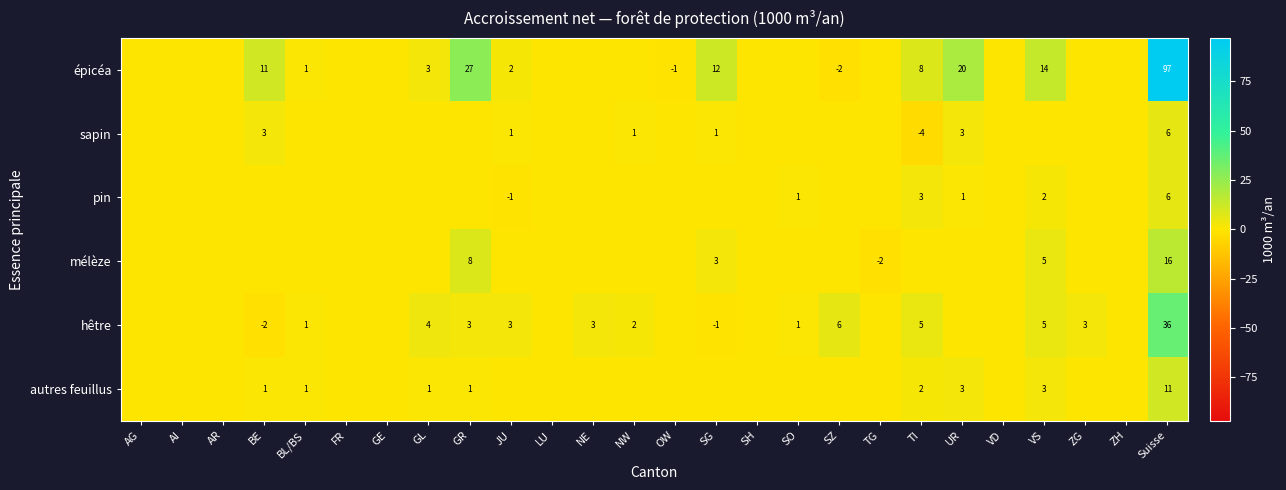

What is the total value across all series at SO?

2